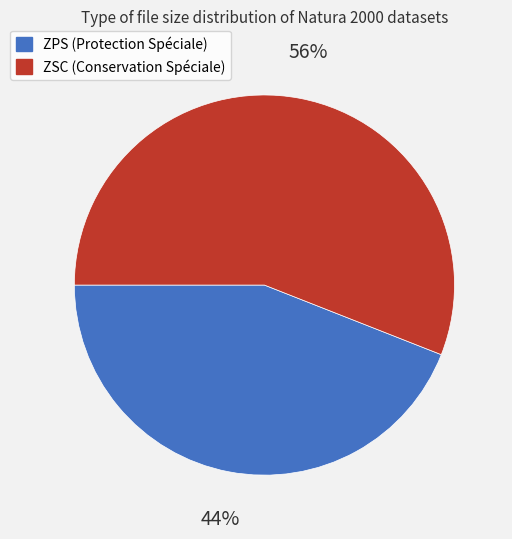

Combined, do ZPS (Protection Spéciale) and ZSC (Conservation Spéciale) account for over 50%?

Yes